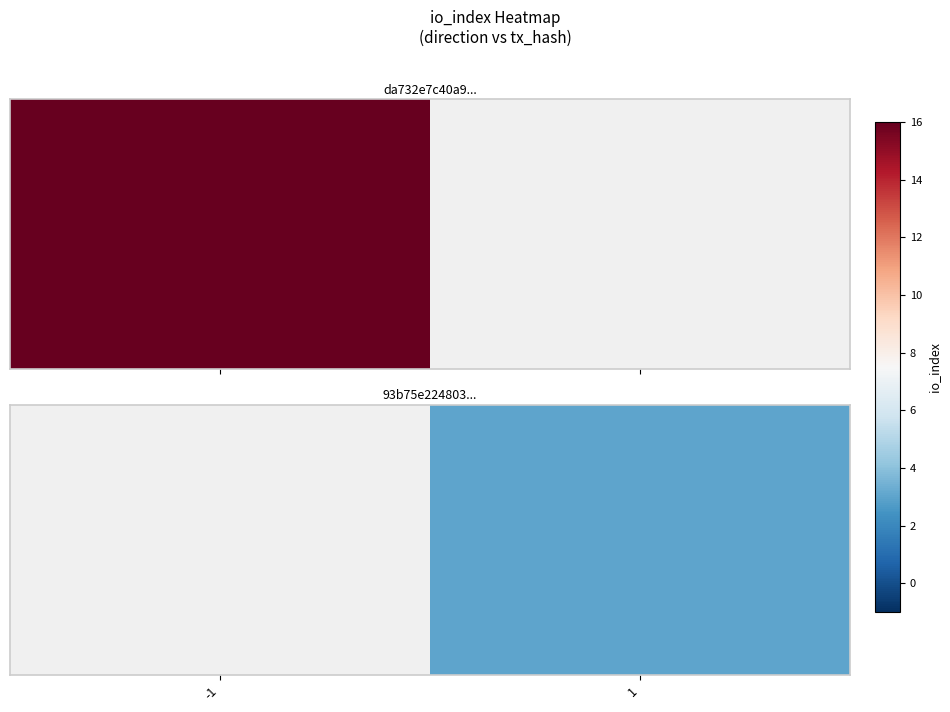

The chart shows a value of 2 at 1. True or false?

False